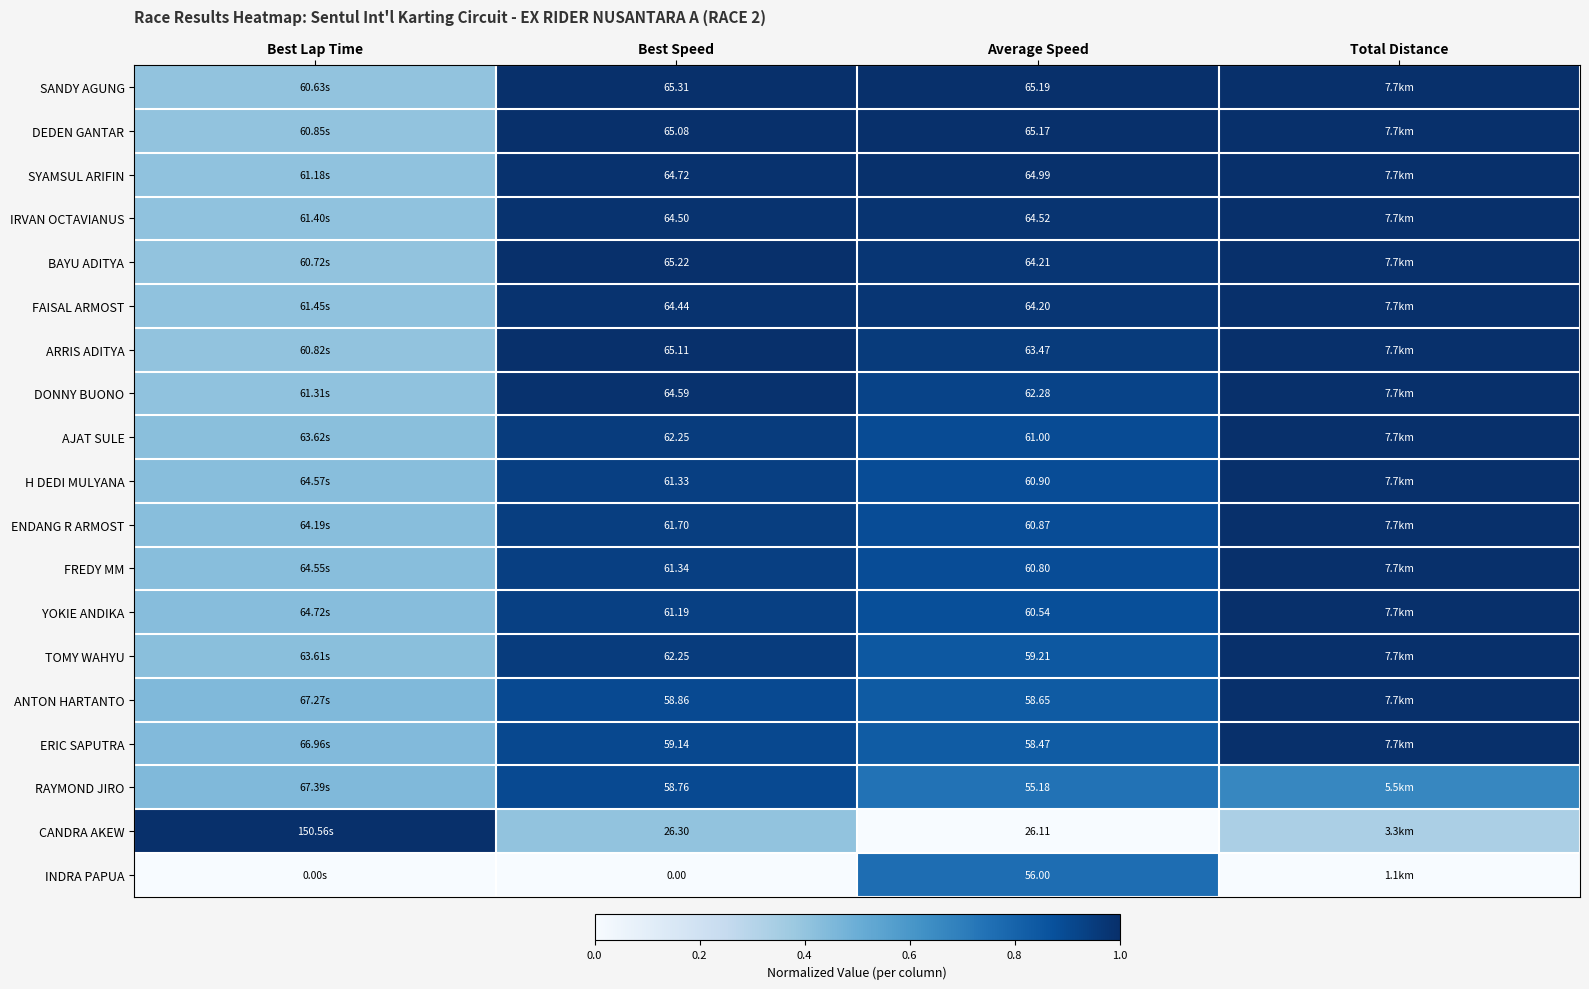

Count the number of data series in this chart.

19